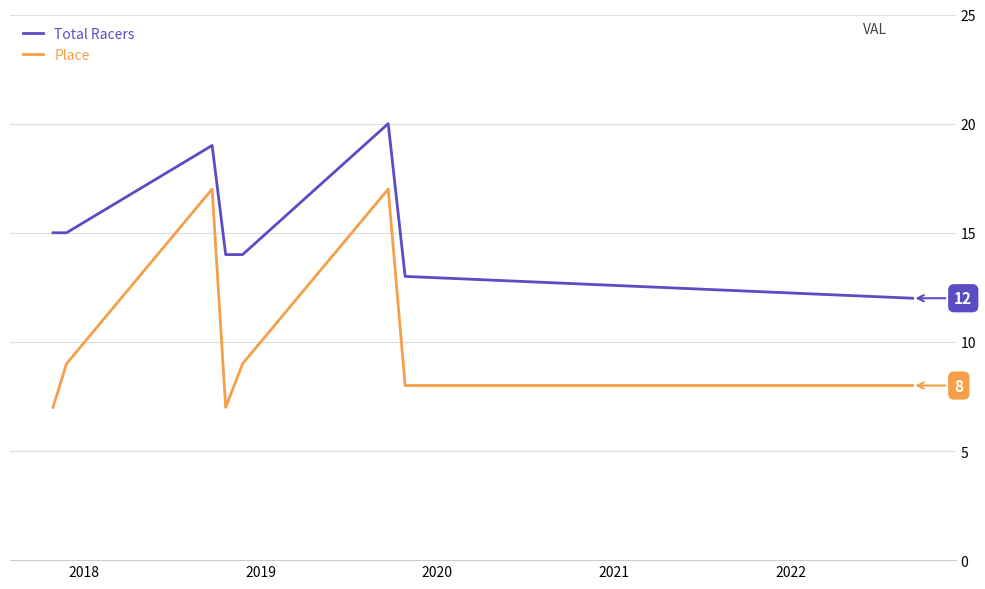

What is the difference between the second highest and second lowest values in the Place series?

10